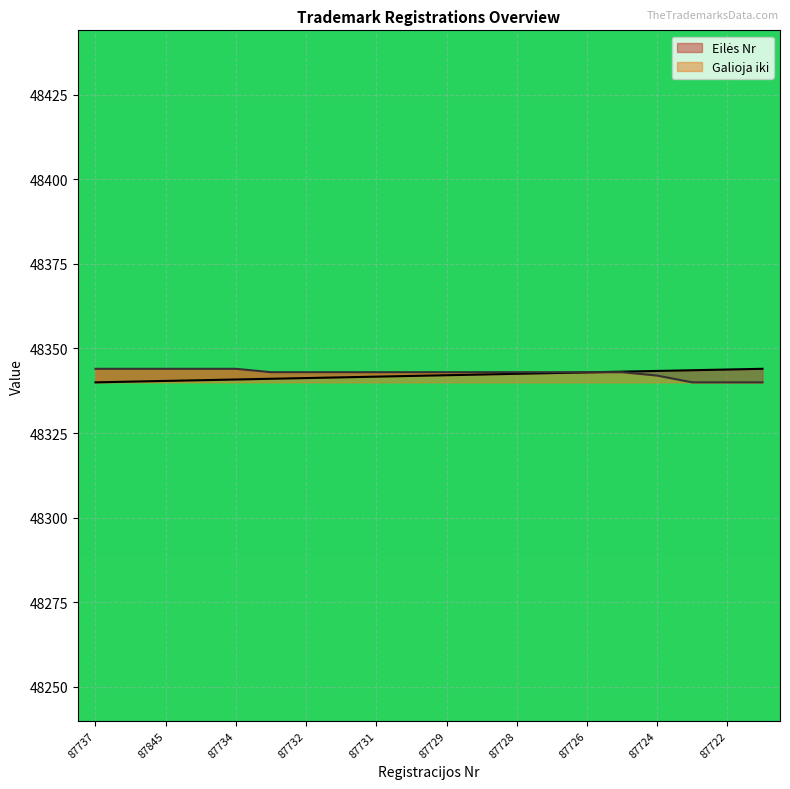

Which series has the largest total across all categories?

Galioja iki